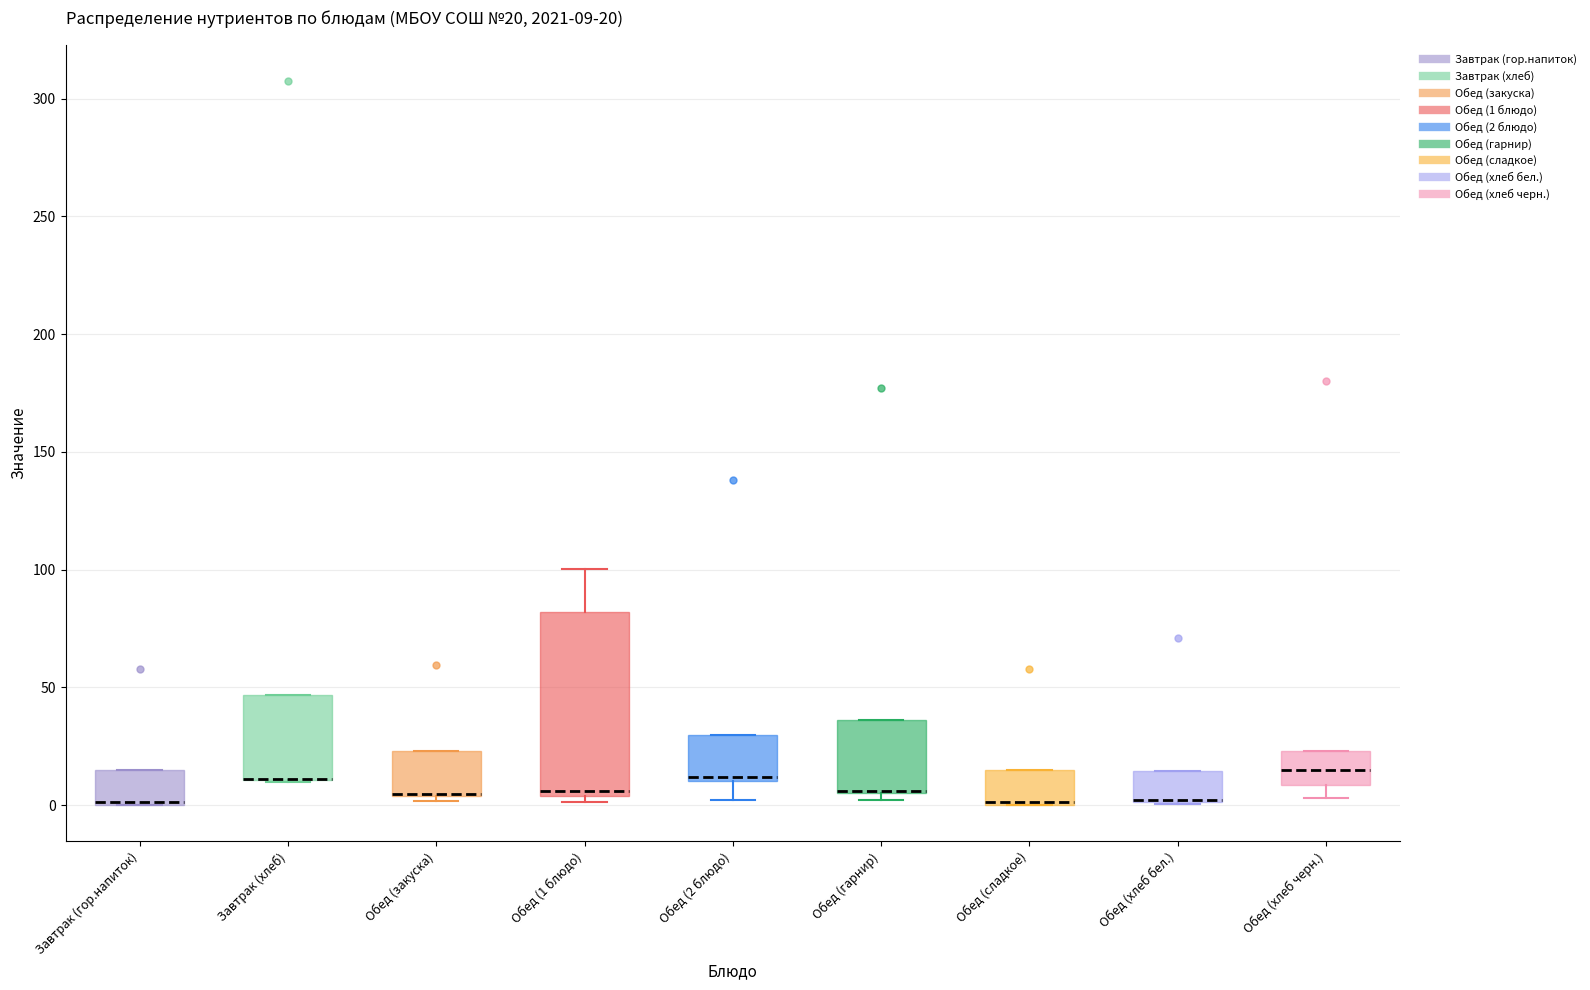

Which box is the tallest, from its lower edge to its upper edge?

Обед (1 блюдо)